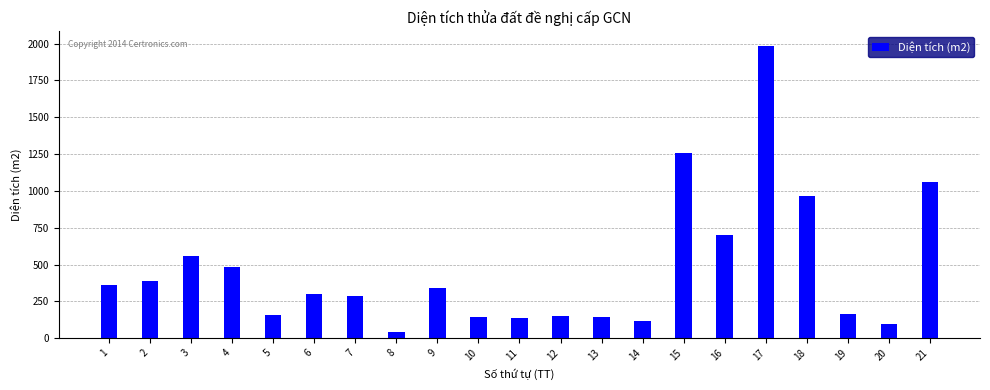

What is the maximum value shown in the chart?

1984.9